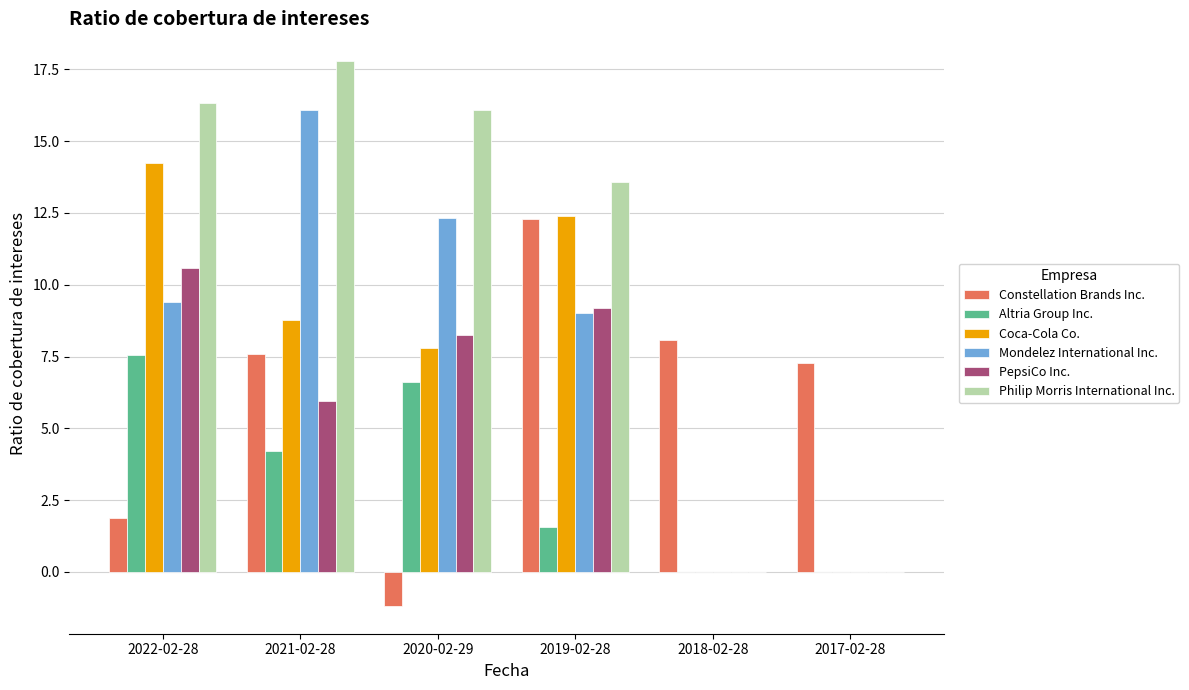

What is the sum of all Philip Morris International Inc. values?

63.8